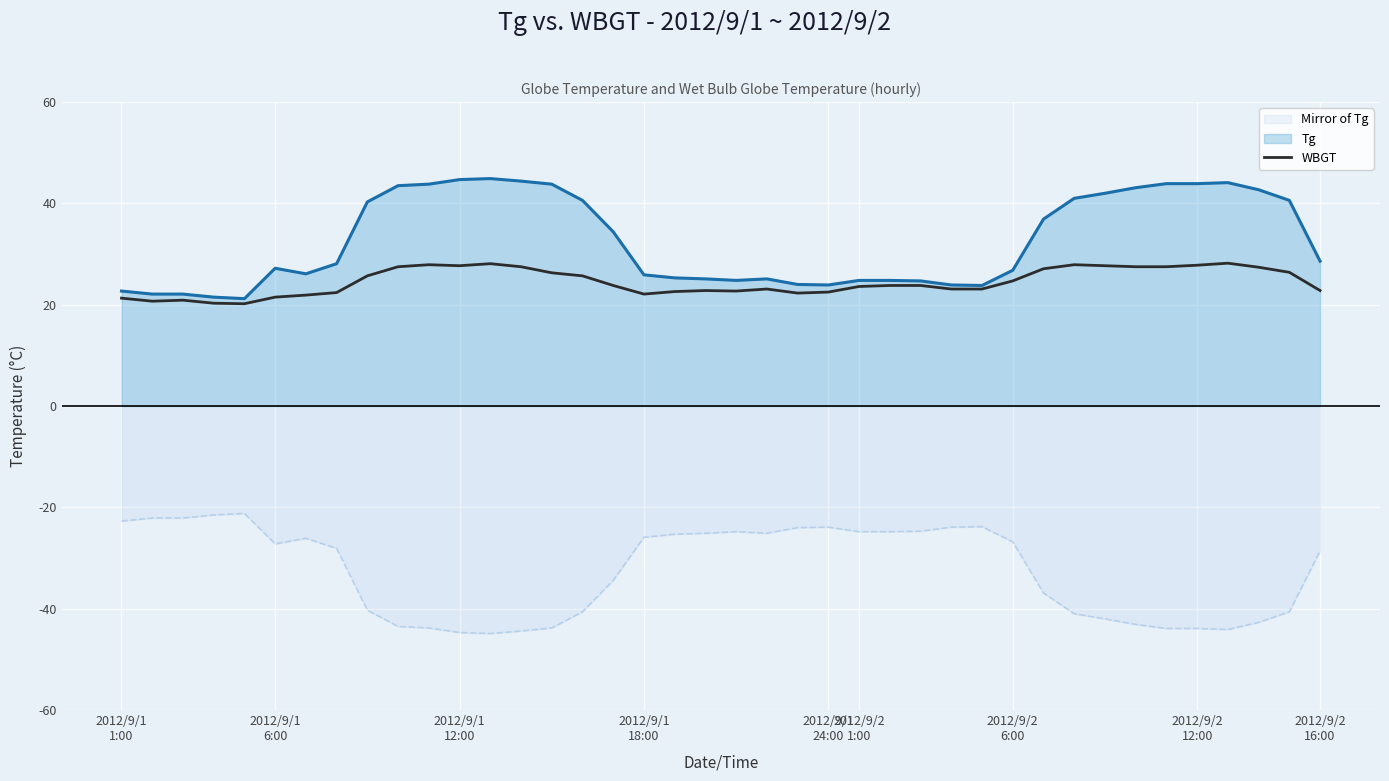

How many interior local valleys (lower than both neighbors) does the data have?

6